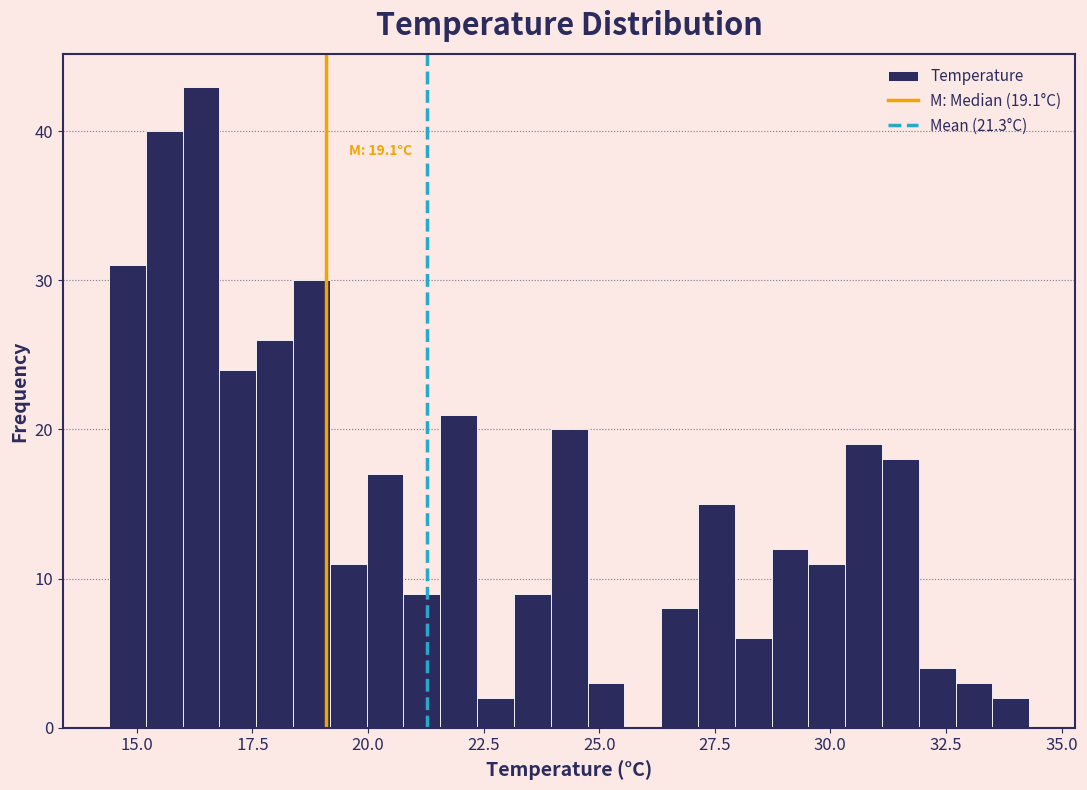

Read against the x-axis, roughly where is the centre of the tallest bar?

16.5